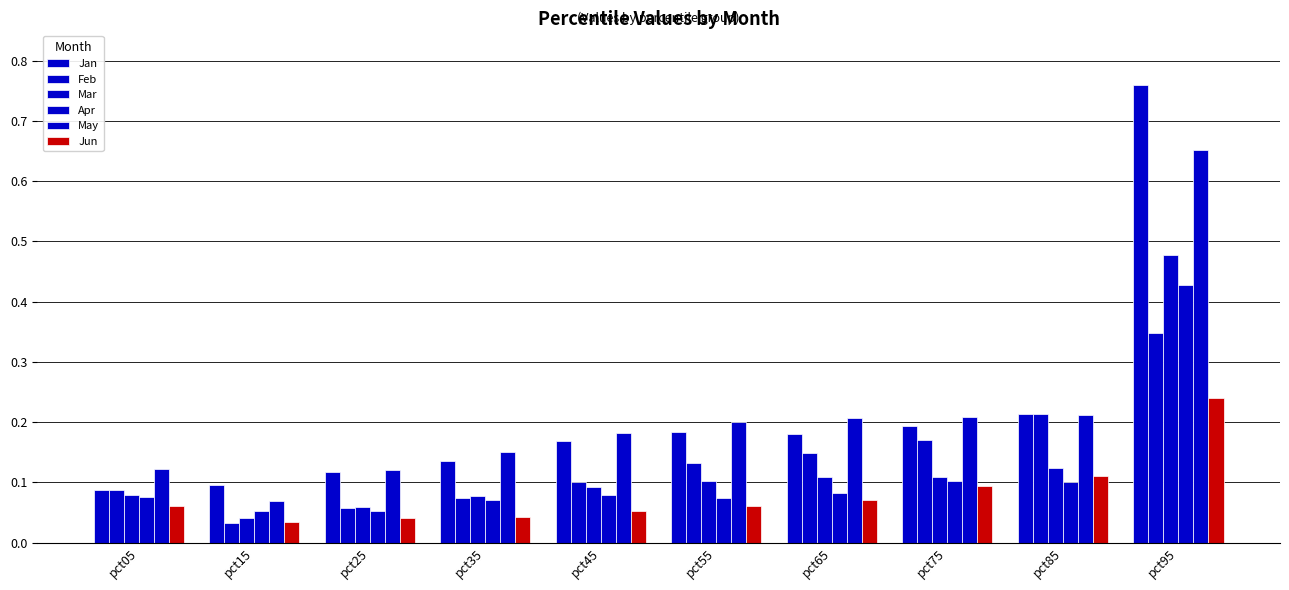

Count the number of categories in the chart.

10